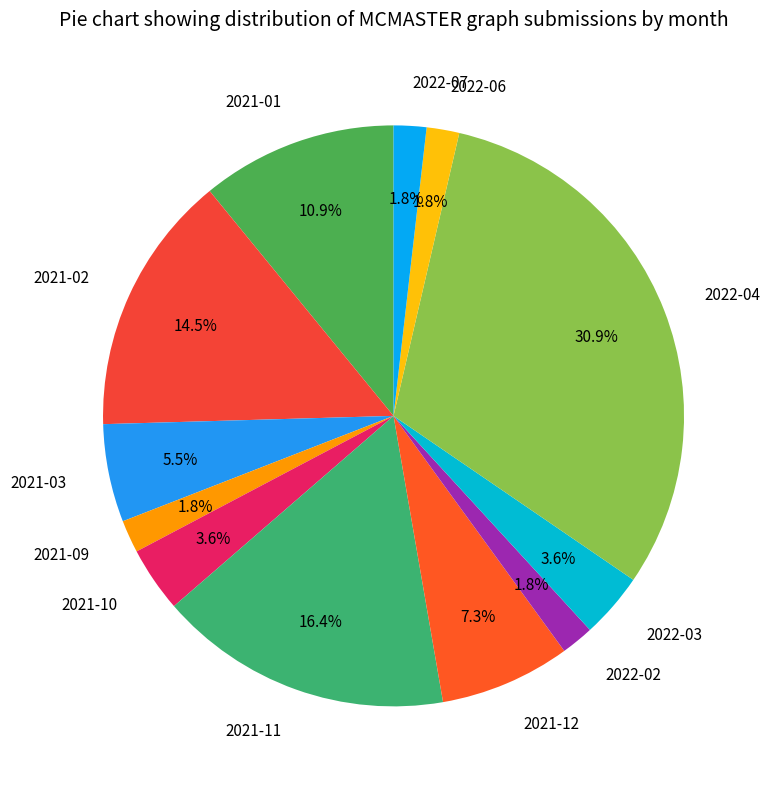

To the nearest percent, what is the average slice percentage?

8%